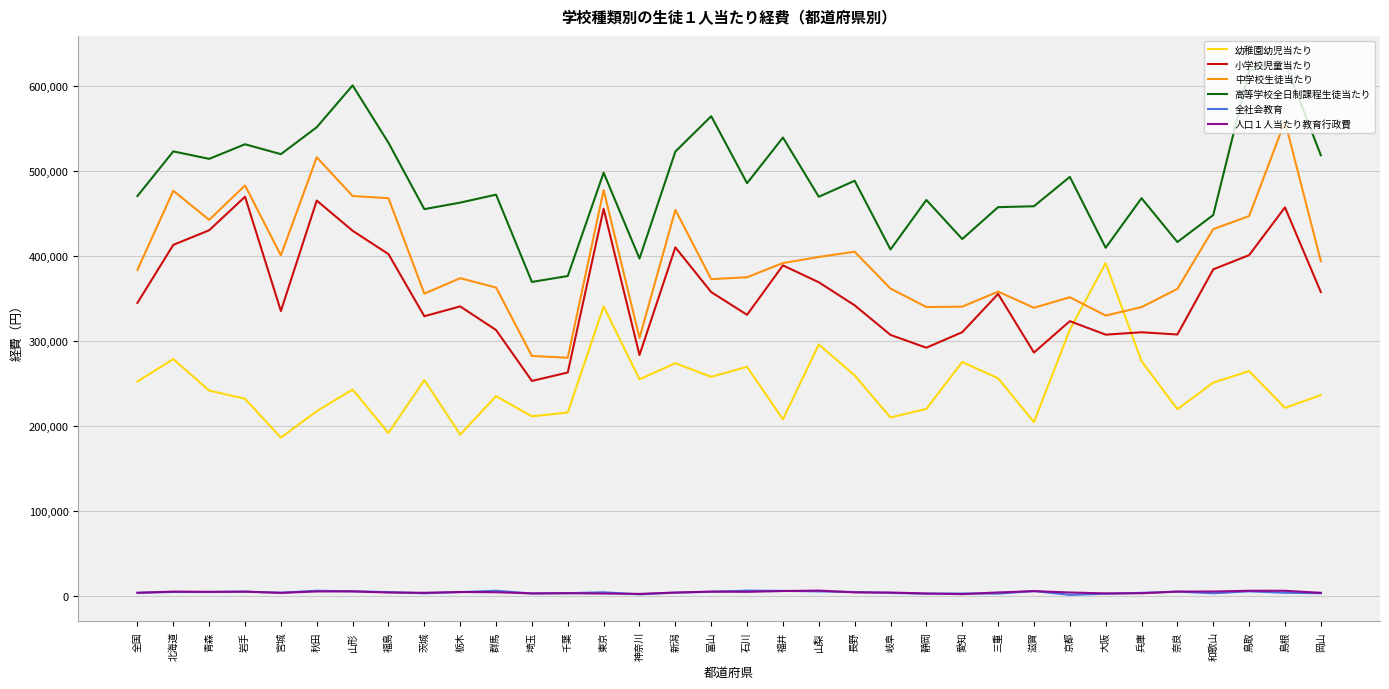

Is it true that 幼稚園幼児当たり equals 390944 at 石川?

False